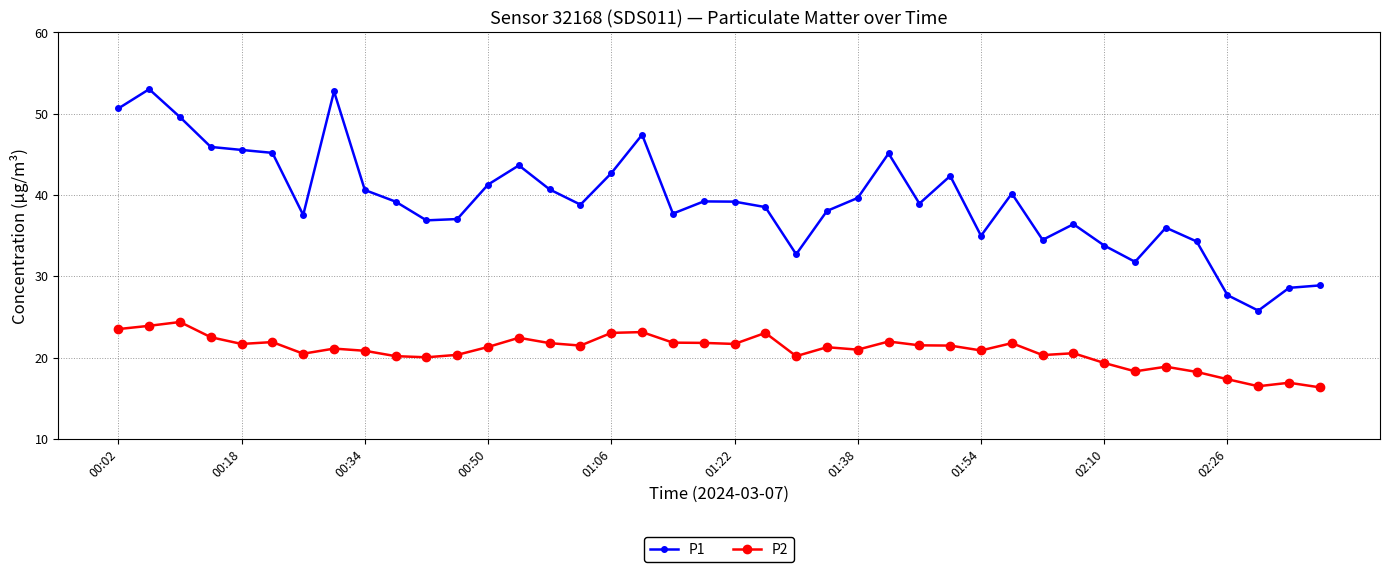

True or false: P2 has more than 1 points higher than both neighbors.

True